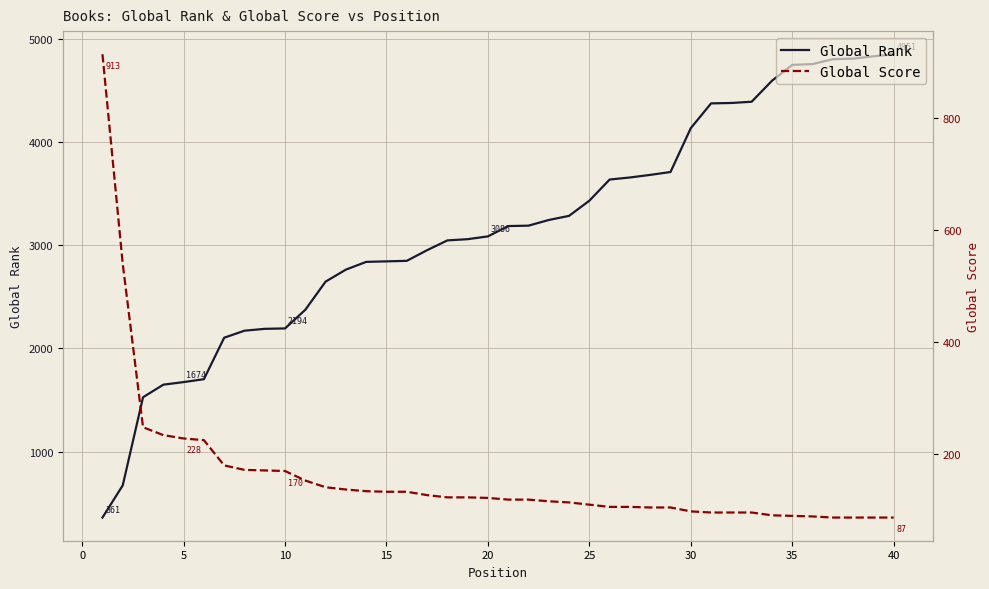

What is the average value of the Global Score series?

160